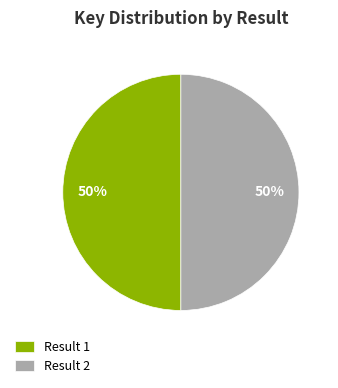

How many segments does this pie chart have?

2